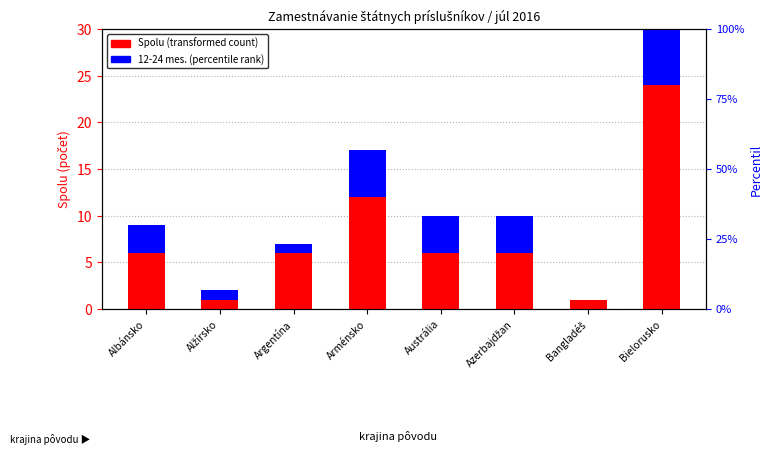

Is the value of 12-24 mesiacov (percentile rank) at Austrália greater than the value of Spolu (transformed count) at Arménsko?

No